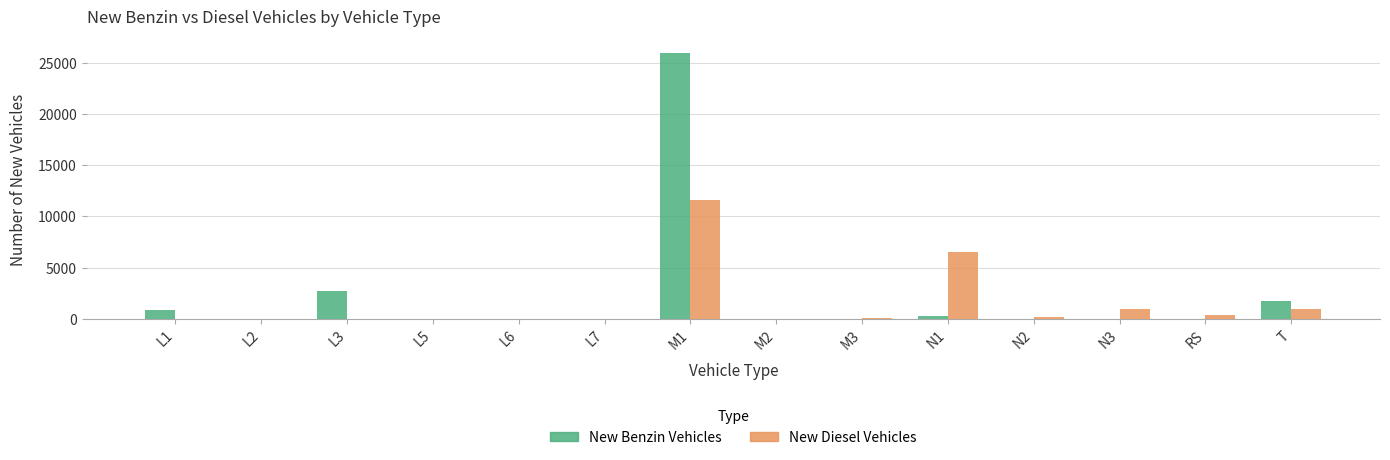

What is the maximum value for New Diesel Vehicles?

11616